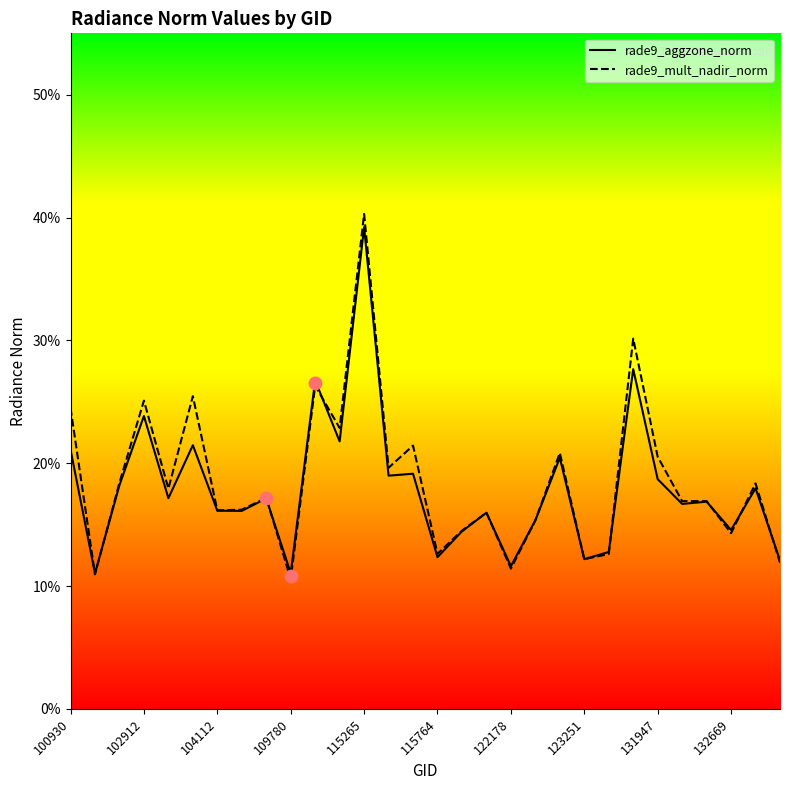

The value of rade9_aggzone_norm at 102912 is 33.5. True or false?

False